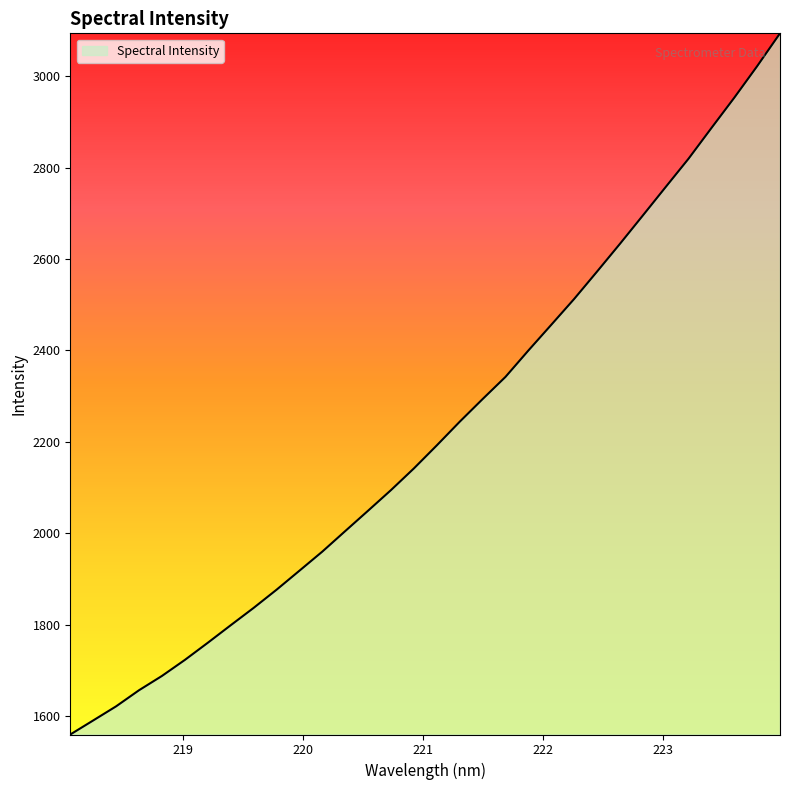

How many lines are shown in the chart?

1